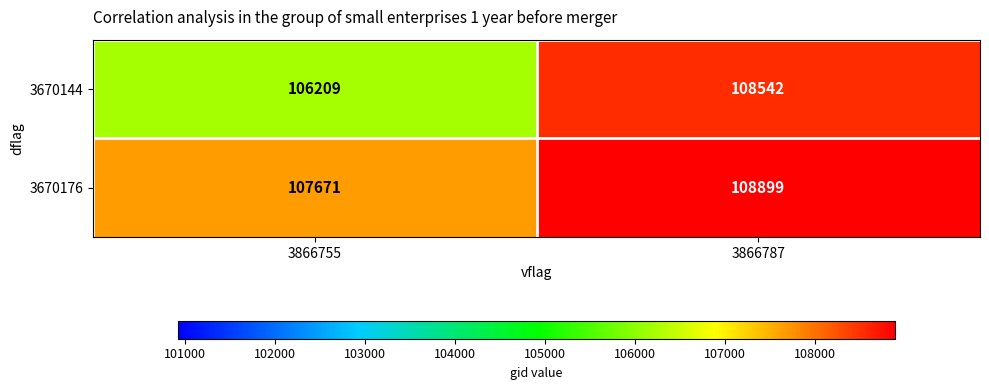

At how many categories does at least one series exceed 107656?

2